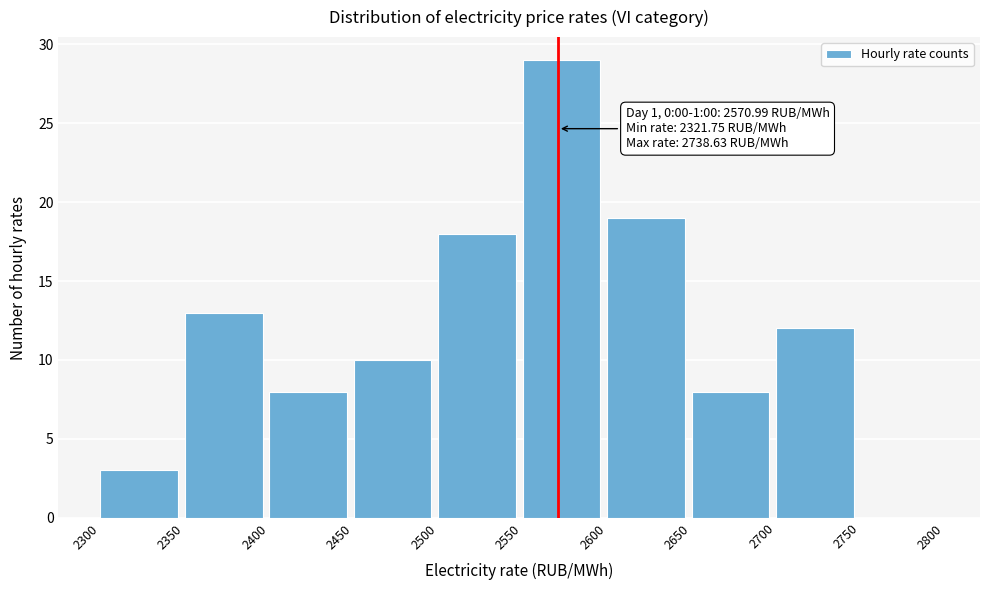

Over which range of the x-axis is the bar tallest?

2550 to 2600